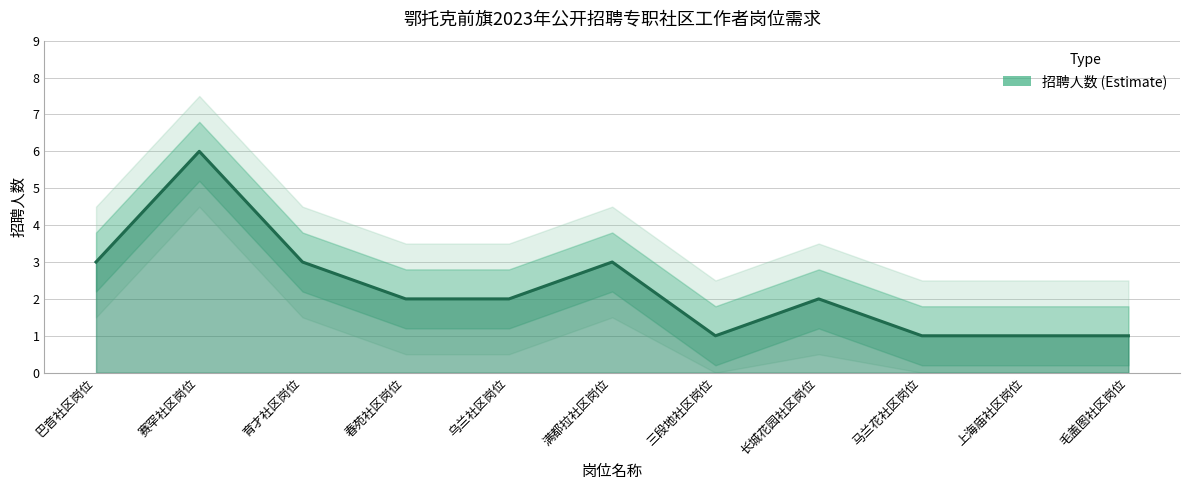

What is the value of the 5th point from the left?

2